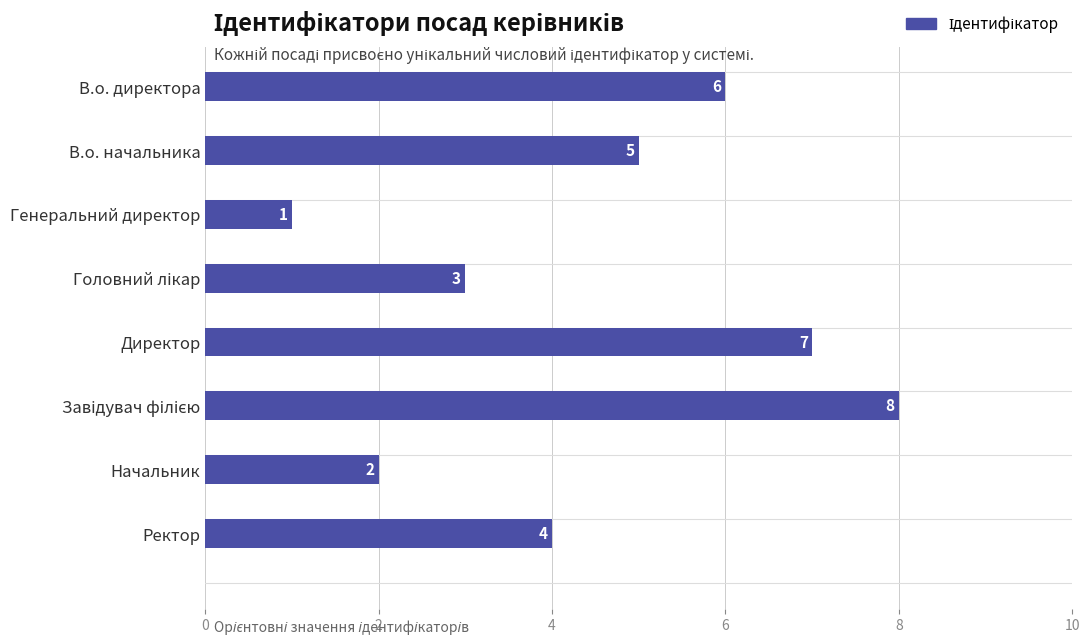

What is the value of the 1st bar from the top?

6